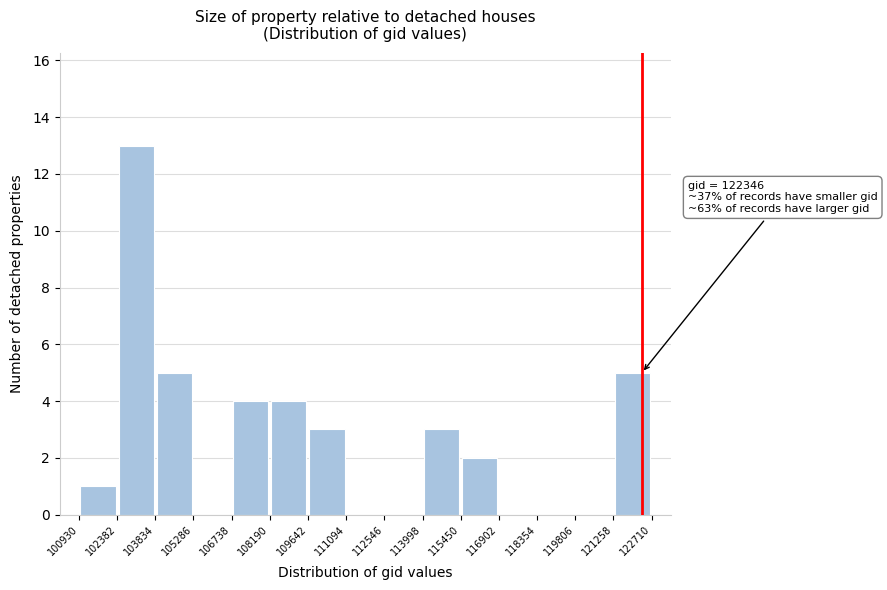

Over which range of the x-axis is the bar tallest?

102382 to 103834